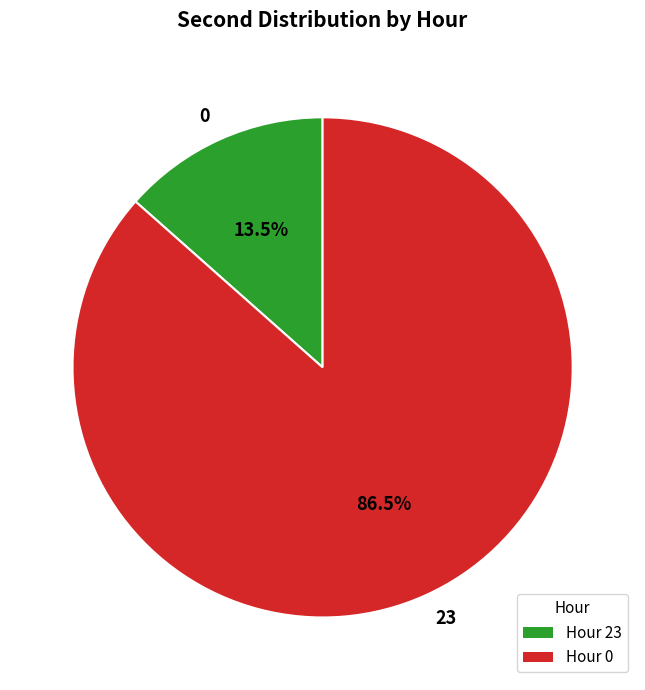

What portion of the pie excludes 23?

13.5%